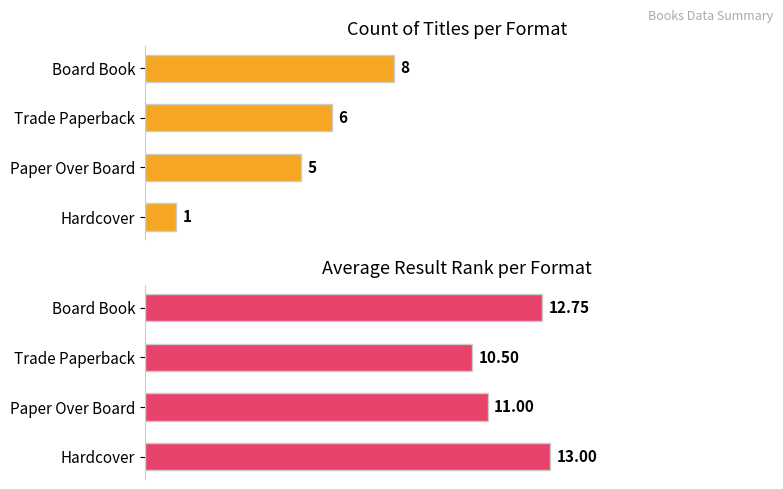

How many Count values are between 5 and 8?

3